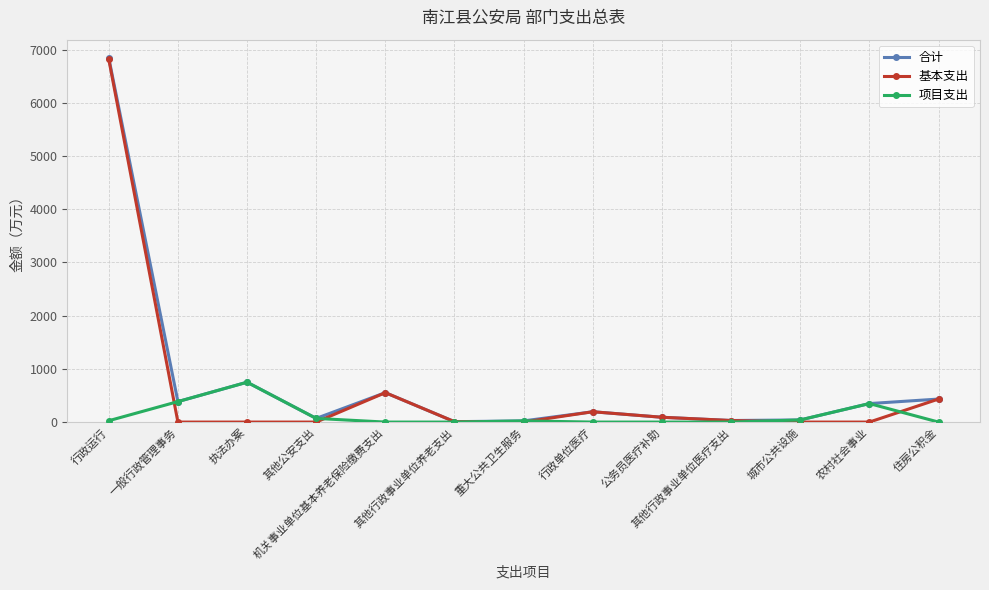

True or false: 合计 has more than 1 interior local peaks.

True